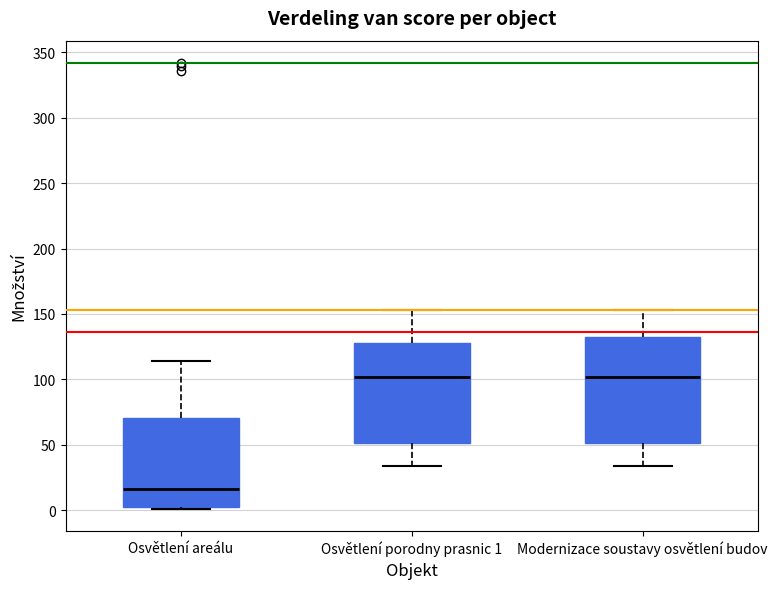

Reading left to right, transcribe this box plot: for each box, give where its median line is, the range the box spans, and where its two whiskers end, as read against the y-axis. The values are not printed on the chart, so give them approximately, as read against the axis.

Osvětlení areálu: median 15, box 5 to 70, whiskers 0 to 115
Osvětlení porodny prasnic 1: median 100, box 50 to 130, whiskers 35 to 155
Modernizace soustavy osvětlení budov: median 100, box 50 to 130, whiskers 35 to 155